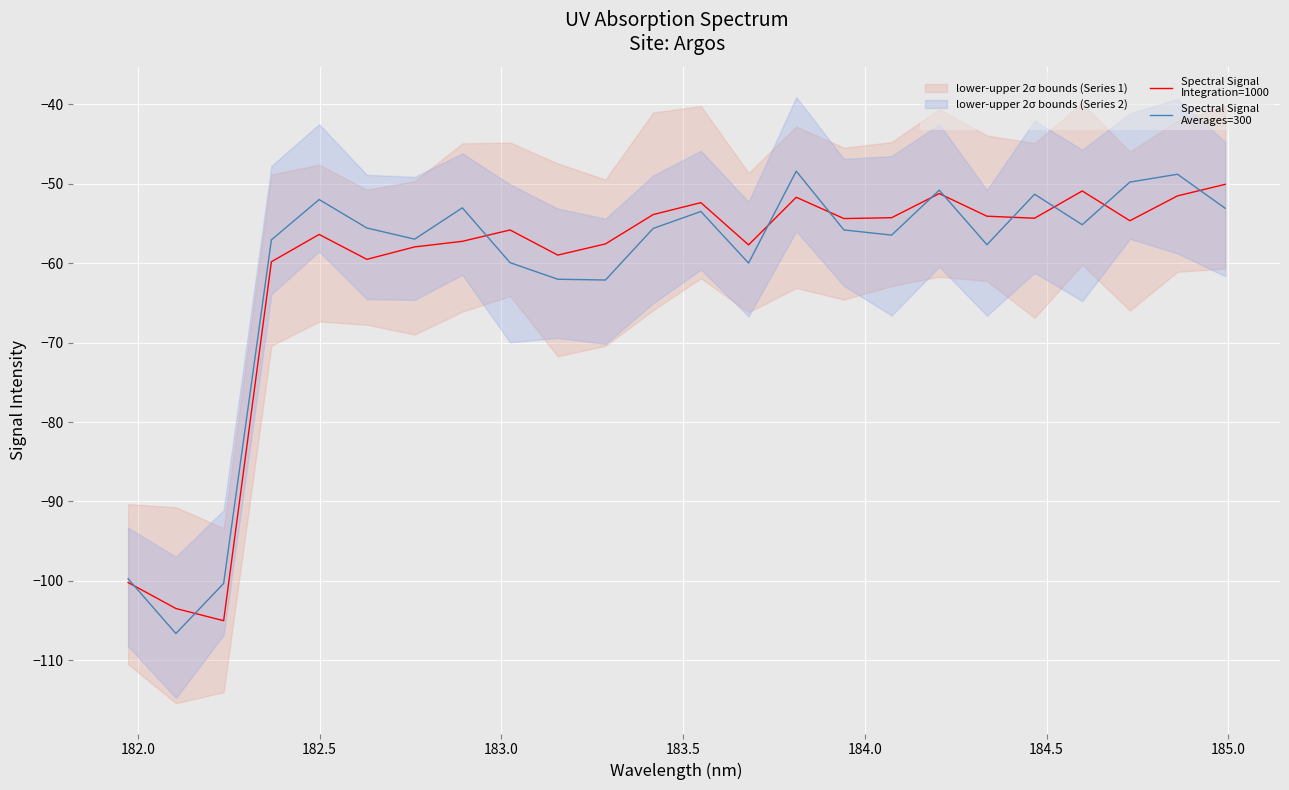

What is the spread (max minus min) of values at 182.0?

3.2